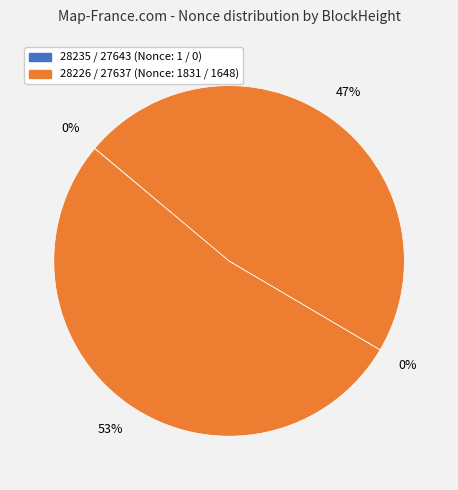

What is the smallest slice in the pie chart?

27643